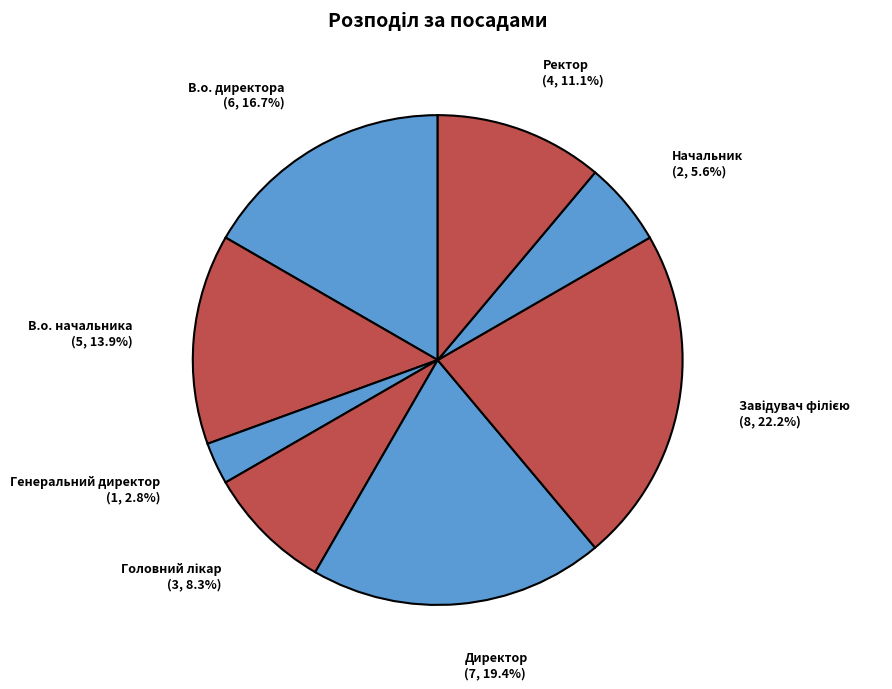

Is Директор the majority of the pie?

No